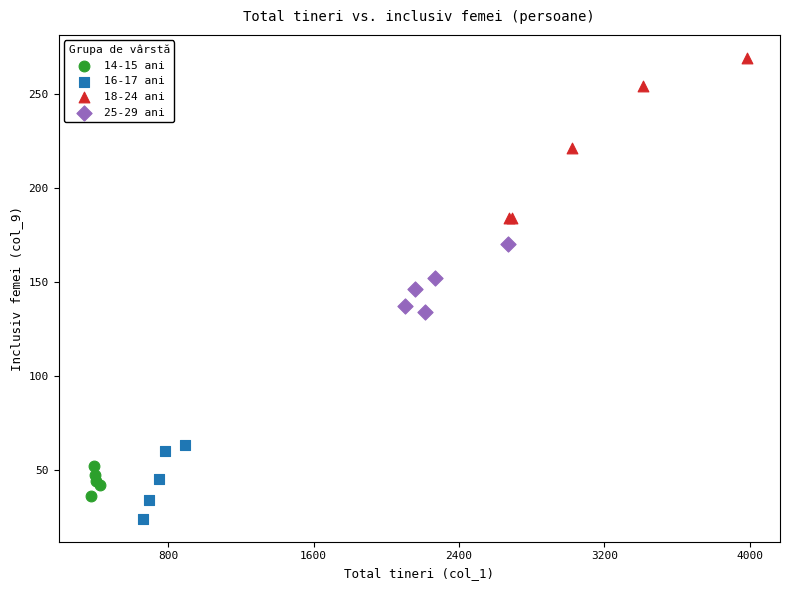

Which series has the largest Y range (max minus min)?

18-24 ani